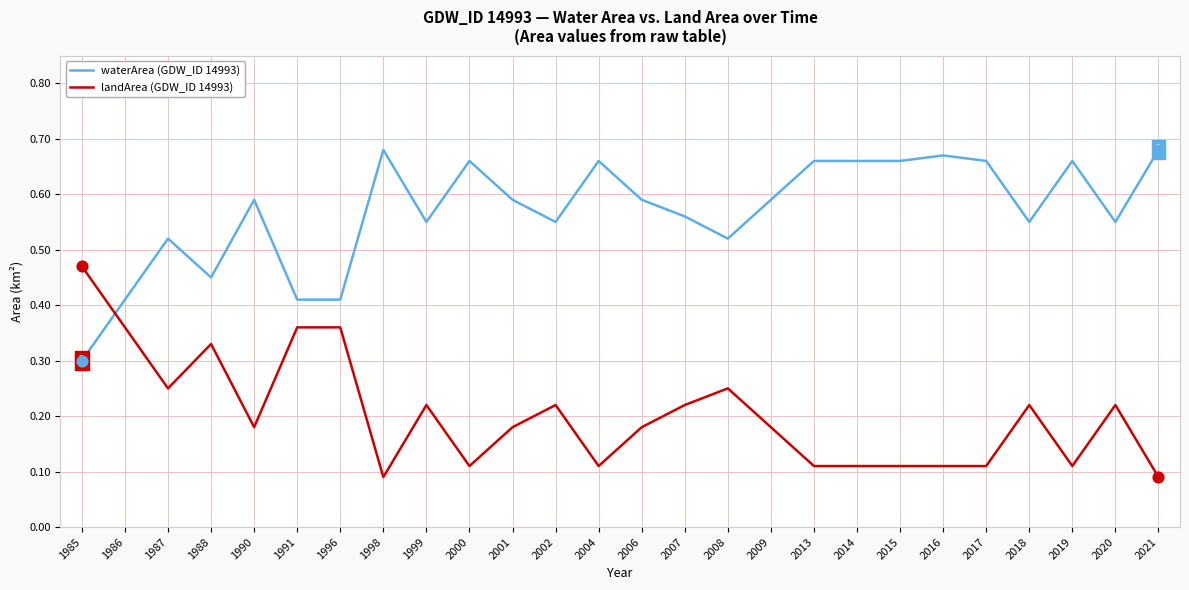

Is the value of waterArea (GDW_ID 14993) at 1988 greater than the value of landArea (GDW_ID 14993) at 2014?

Yes